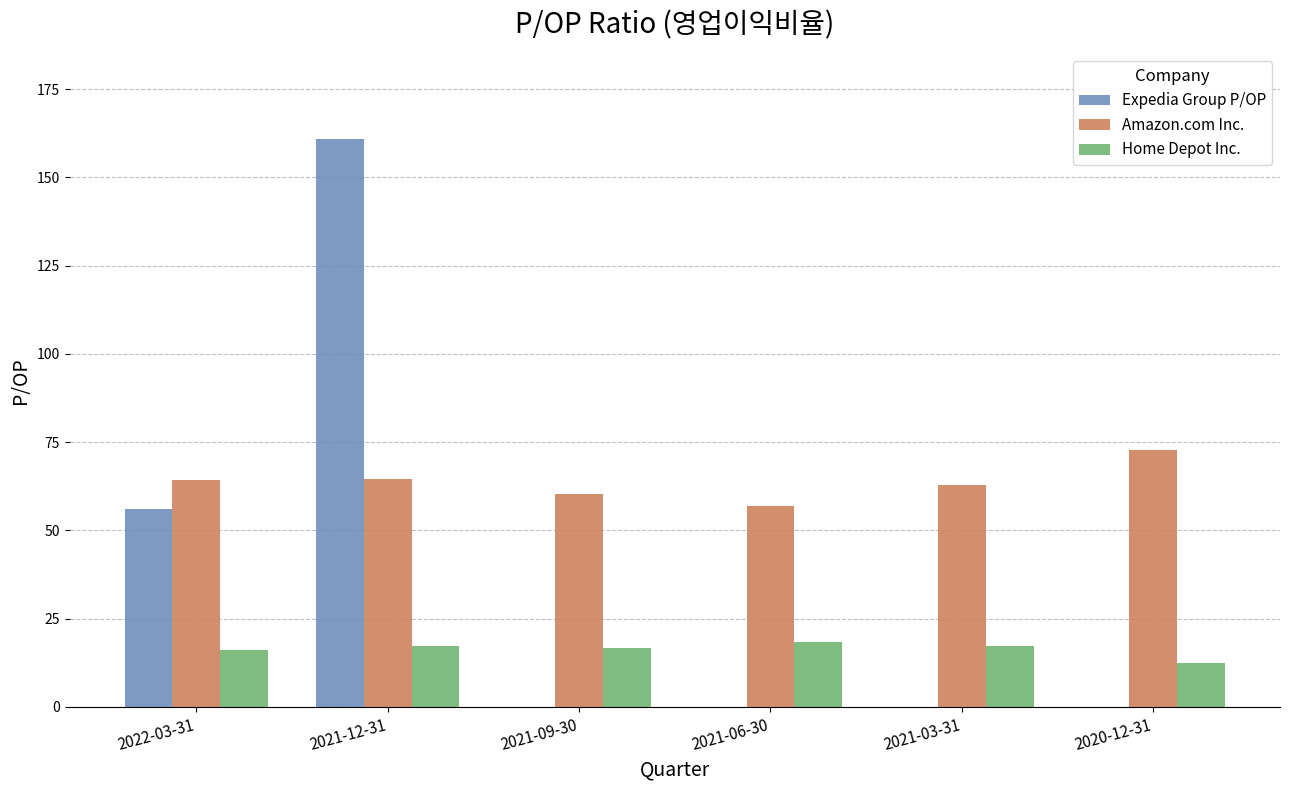

Are the bars grouped side by side (vs. stacked)?

Yes